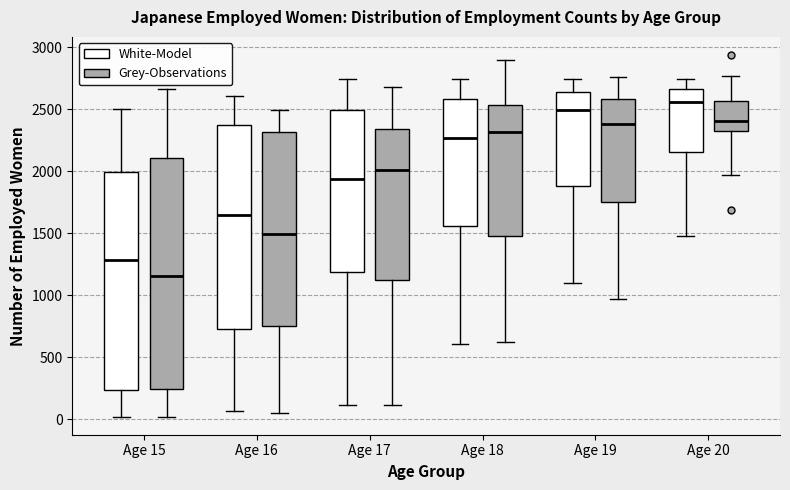

Comparing the boxes themselves (not the whiskers), which one is the tallest?

Age 15 (Grey-Observations)